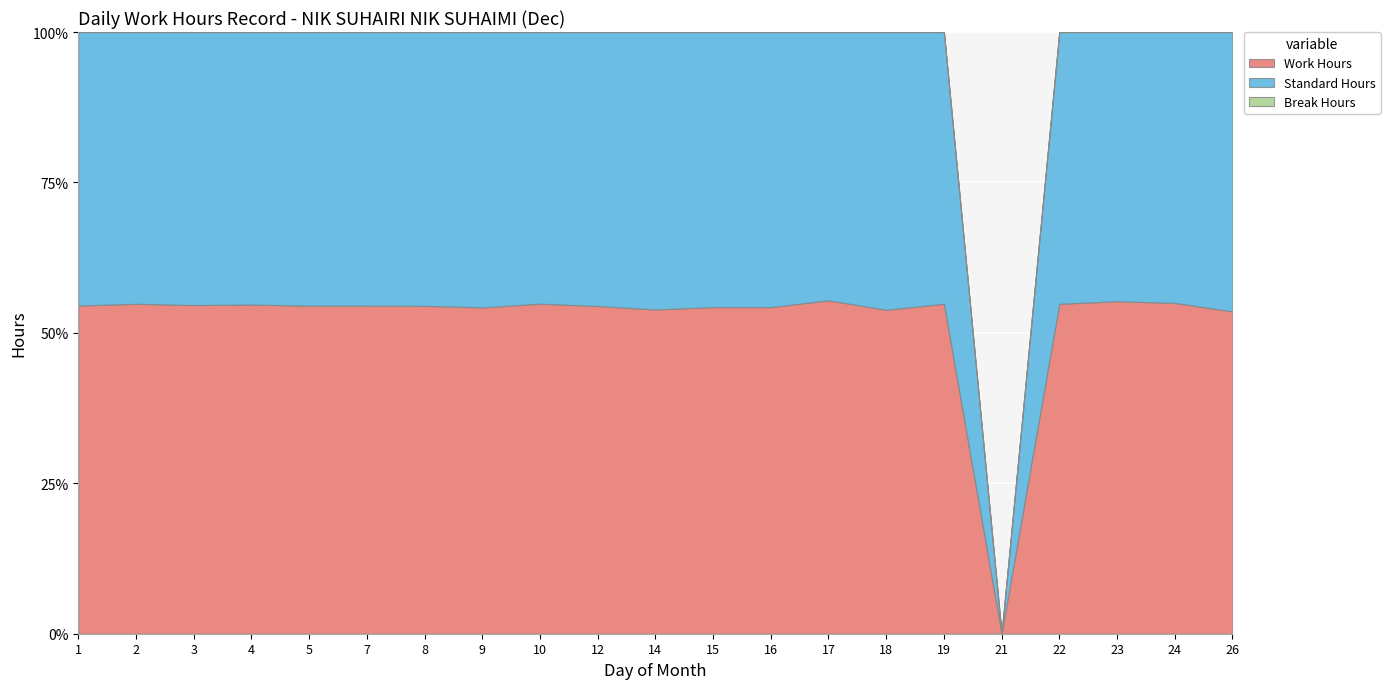

How many values in the Work Hours series exceed 9?

20